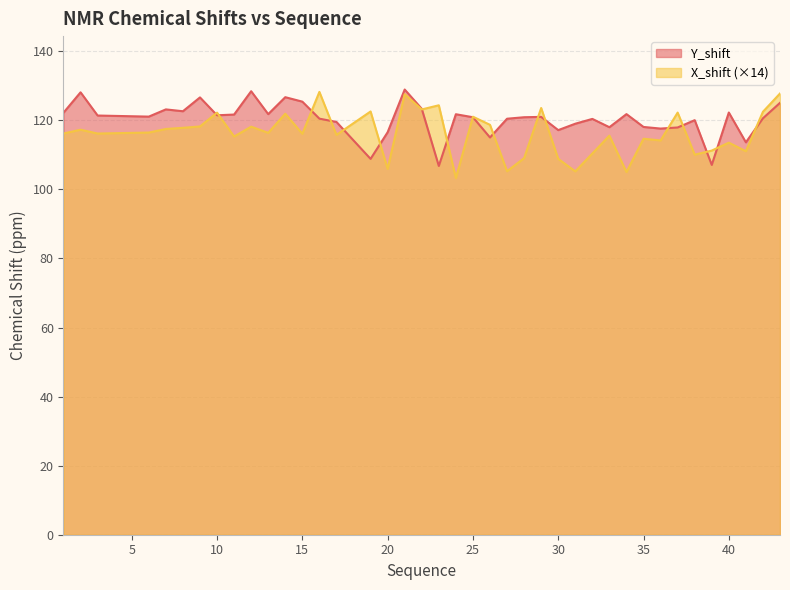

What is the difference between the second highest and second lowest values in the X_shift series?

22.8